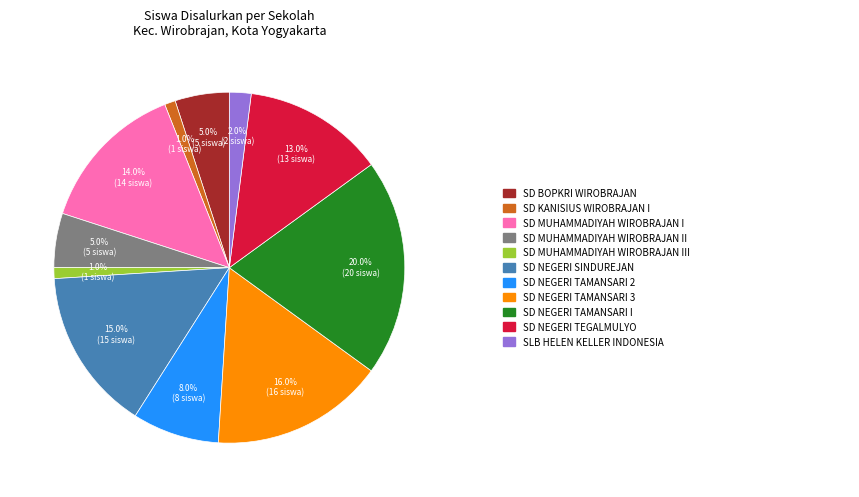

Does any single category account for the majority?

No